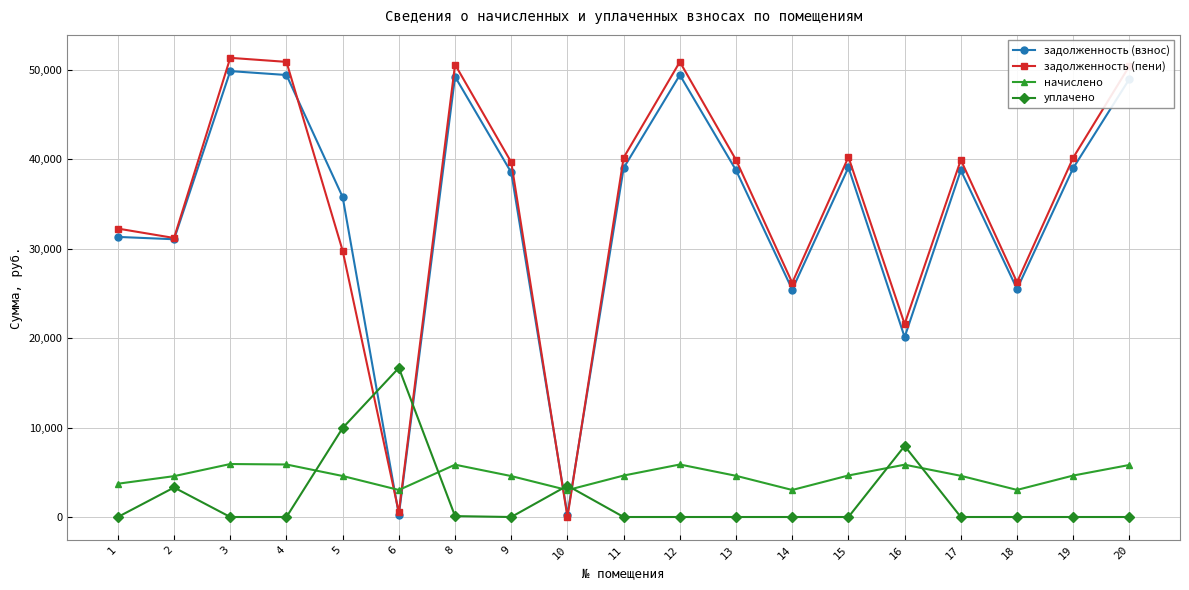

What is the total value across all series at 15?

83948.2